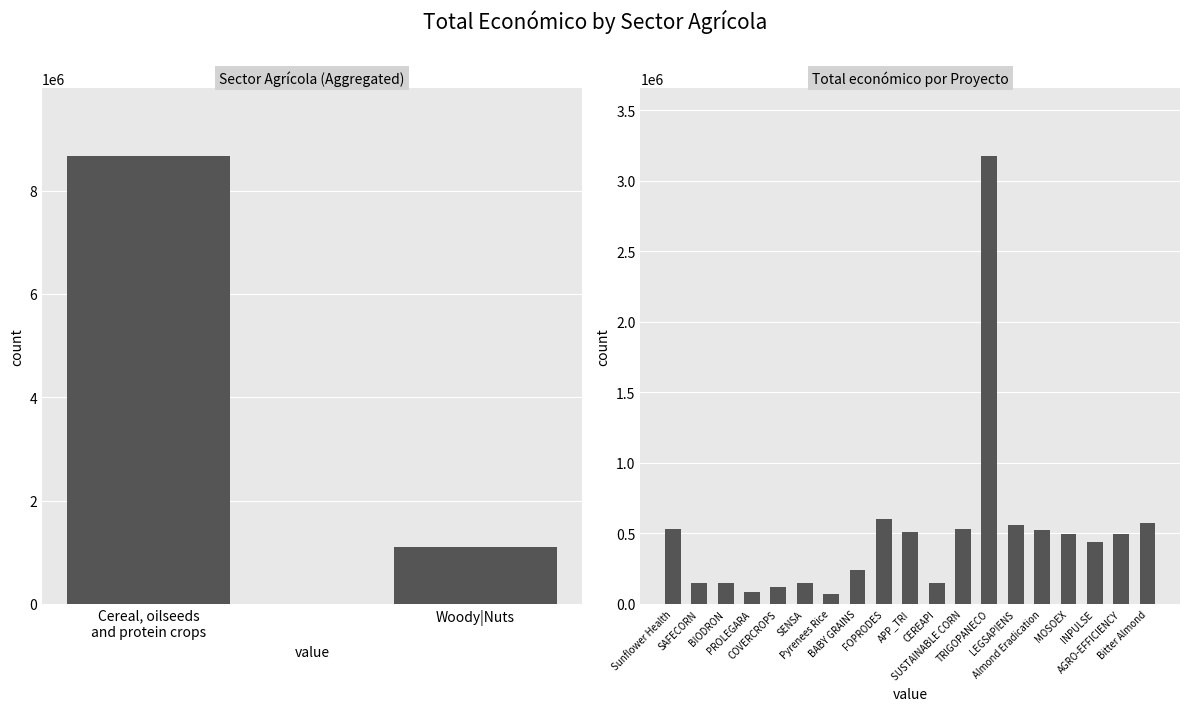

At which label does the data first exceed 497232?

Sunflower Health